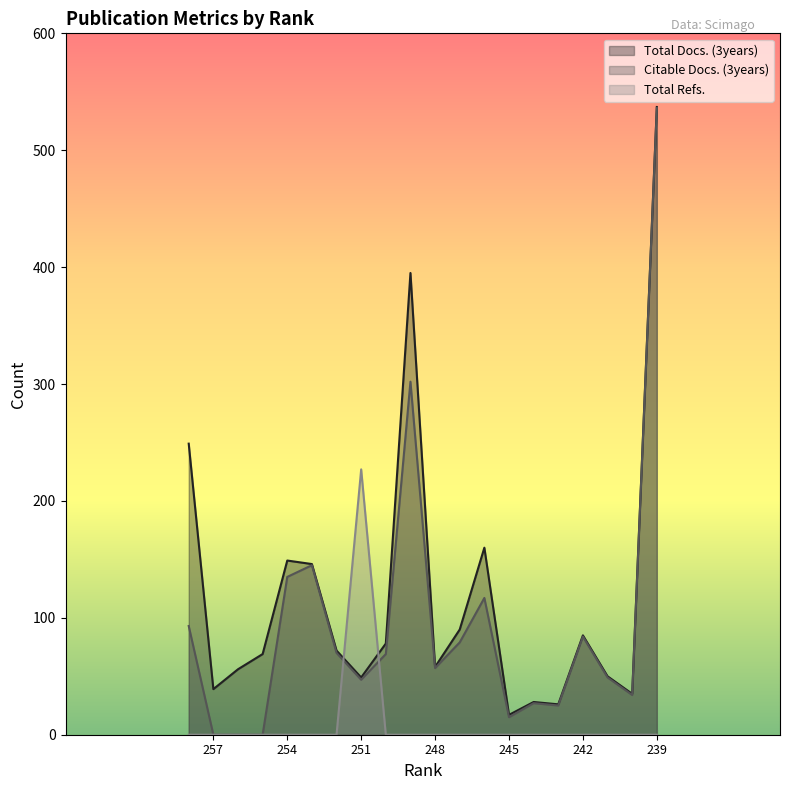

Which series has the largest range (max minus min)?

Citable Docs. (3years)